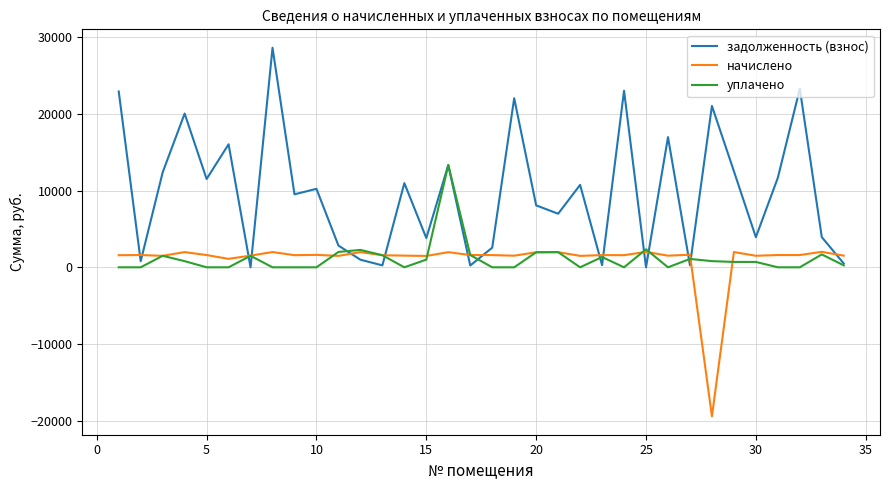

Which series has the largest range (max minus min)?

задолженность (взнос)